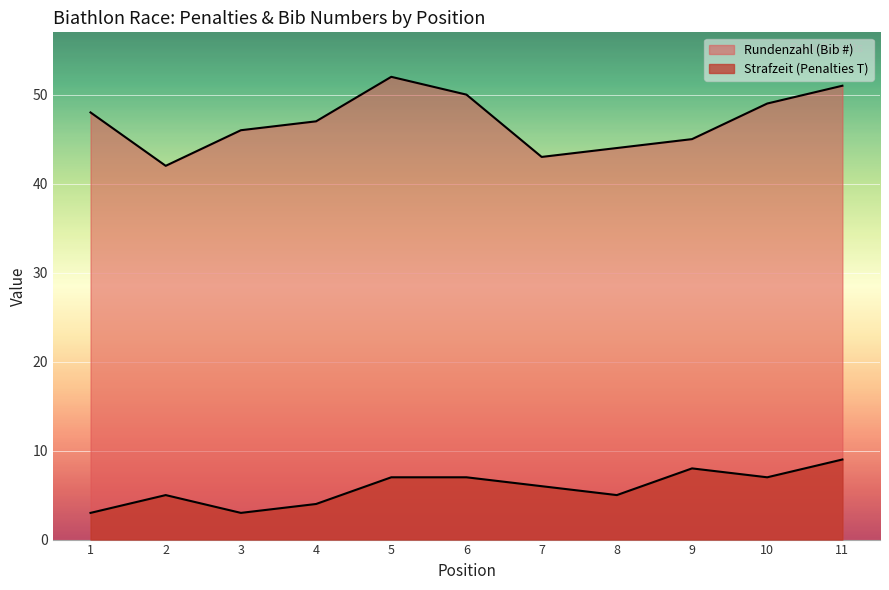

Rank the series at 1 from lowest to highest value.

Strafzeit (Penalties), Rundenzahl